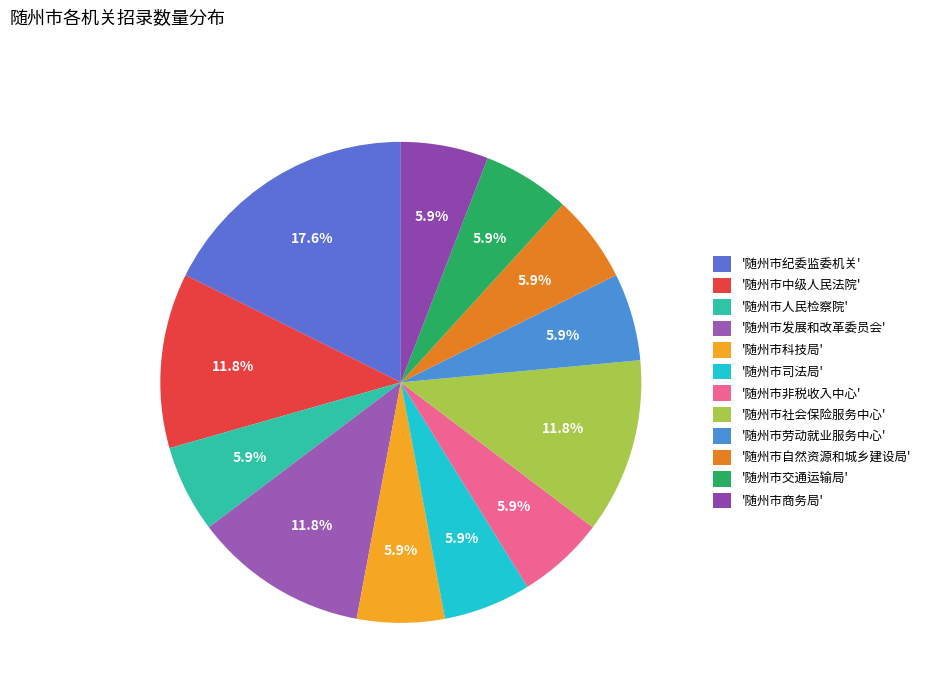

What is the largest slice in the pie chart?

'随州市纪委监委机关'